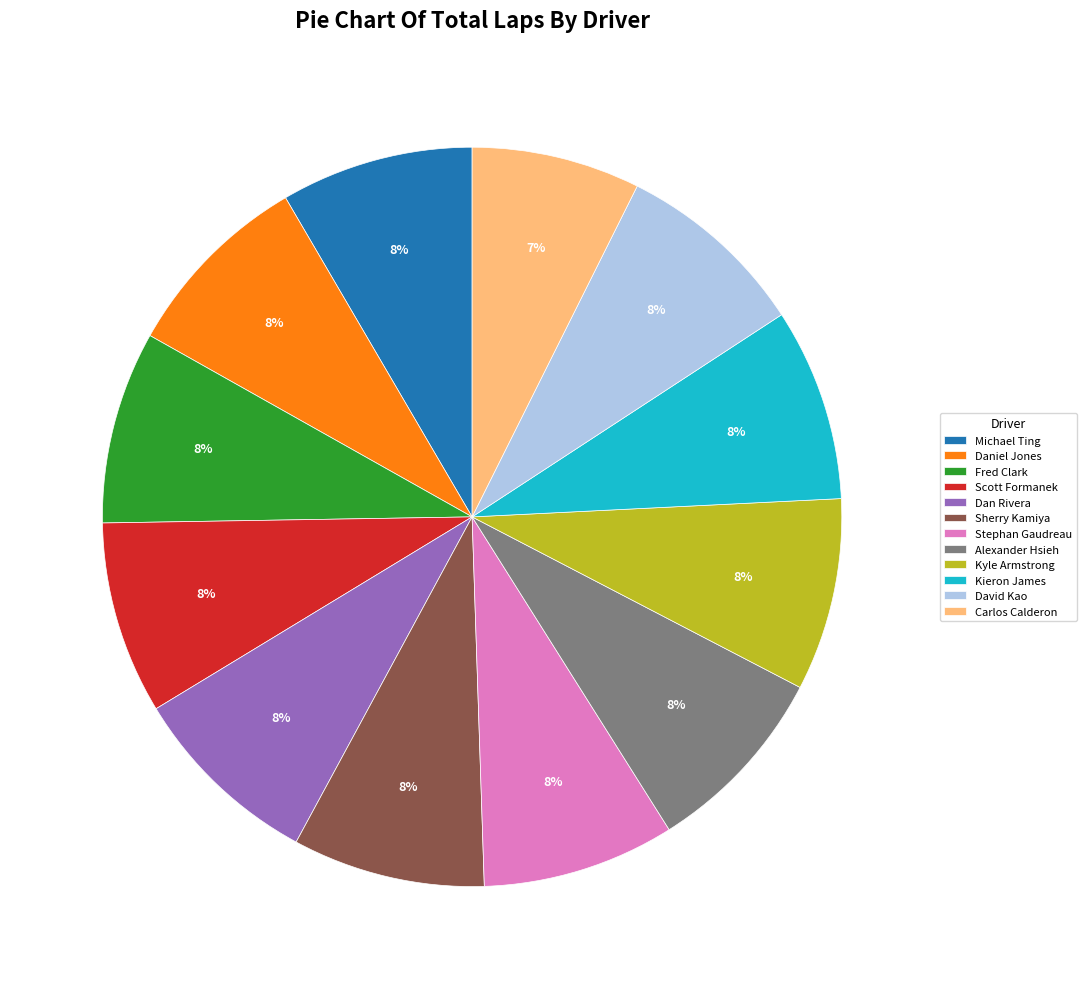

To the nearest percent, what is the combined percentage of Fred Clark and David Kao?

17%